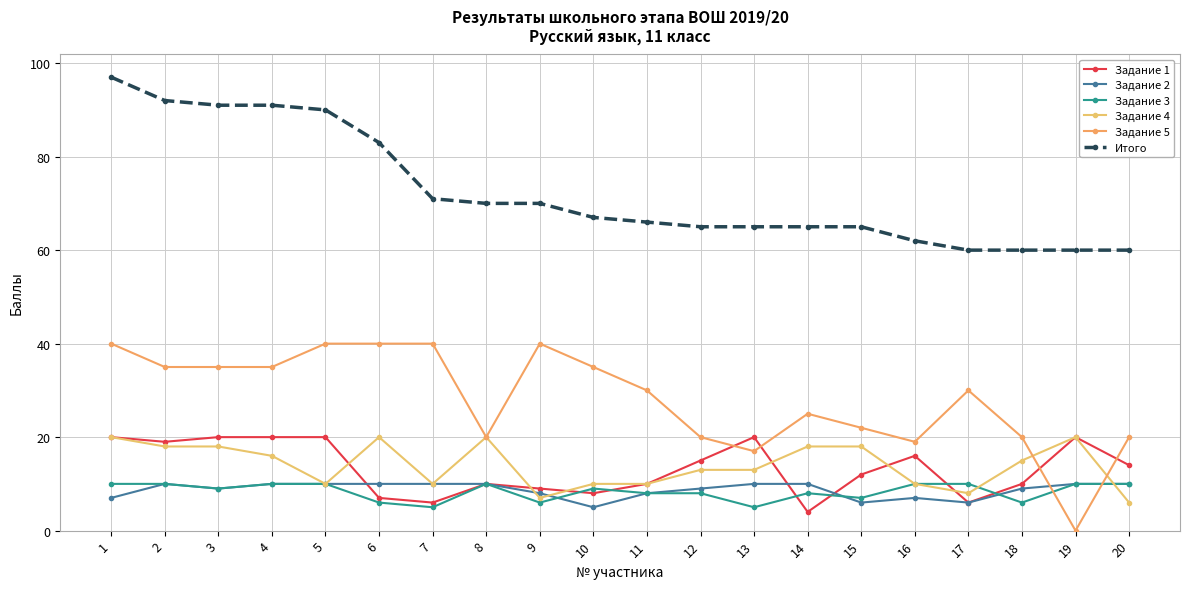

True or false: Итого and Задание 2 cross at least once.

False